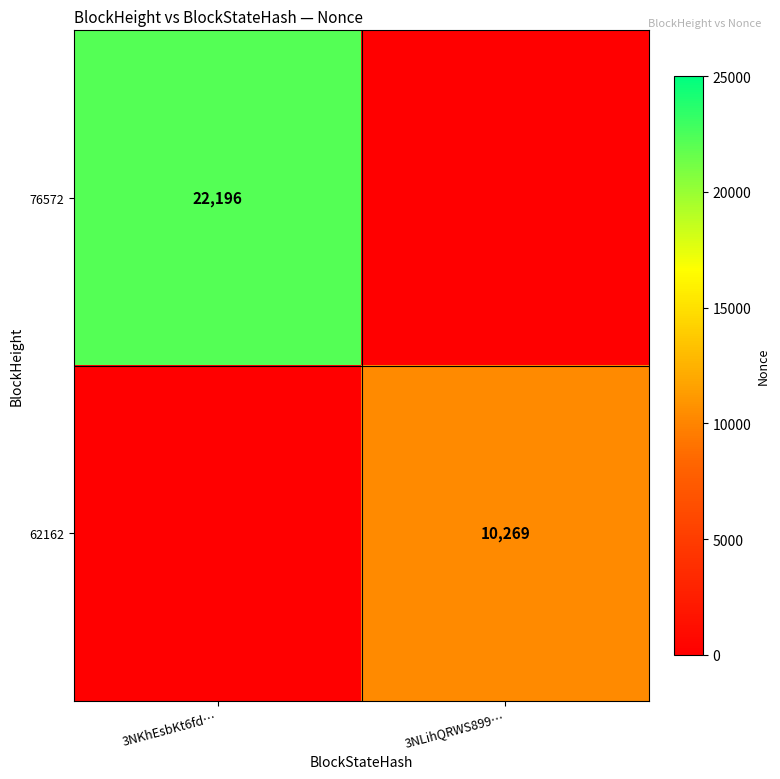

What is the total value across all series at 3NKhEsbKt6fd…?

22196